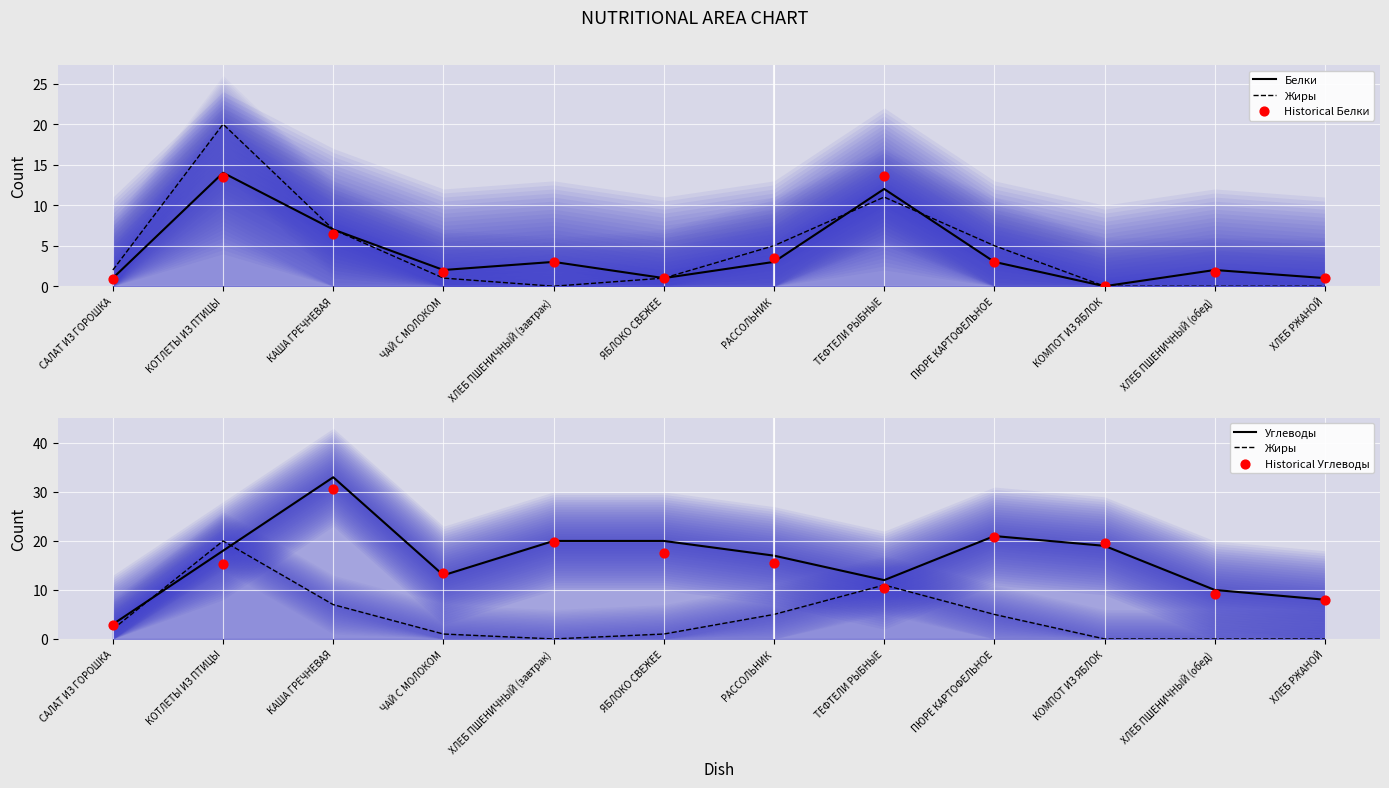

At which category is the sum across all series the highest?

КАША ГРЕЧНЕВАЯ